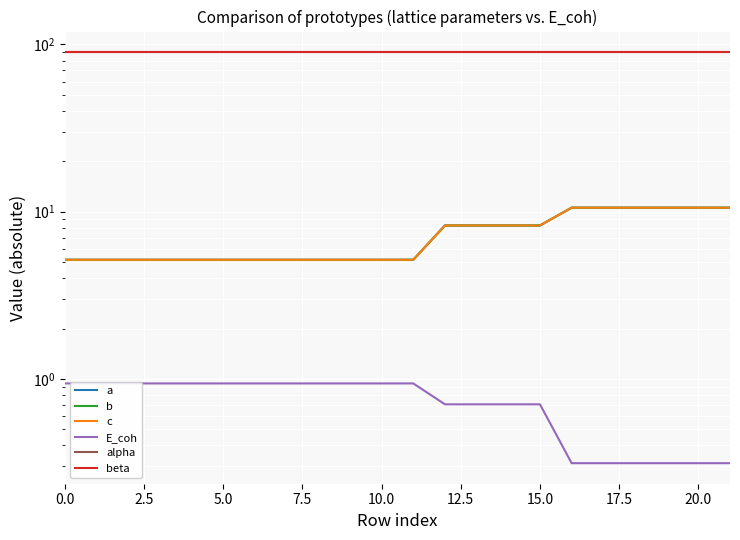

Rank the series by their maximum value, from highest to lowest.

alpha, beta, a, b, c, E_coh